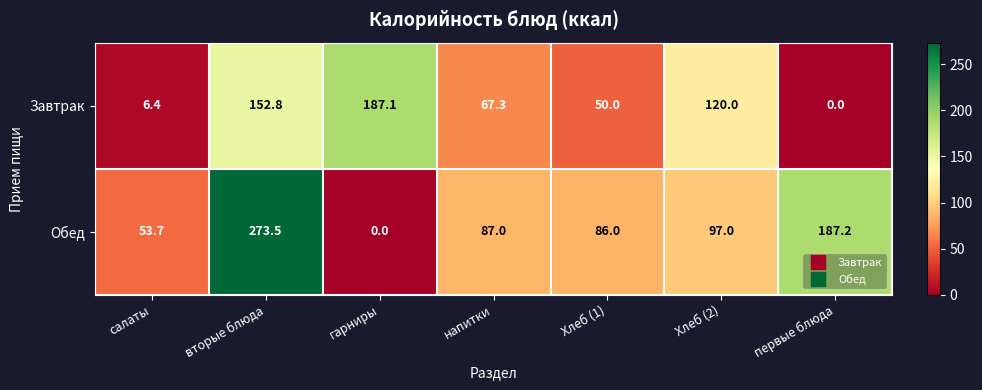

Rank the series by their average value, from lowest to highest.

Завтрак, Обед